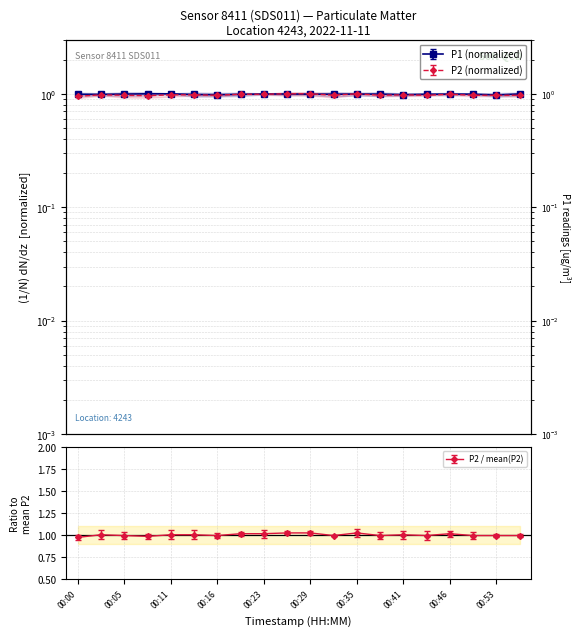

What is the greatest value displayed?

1.0